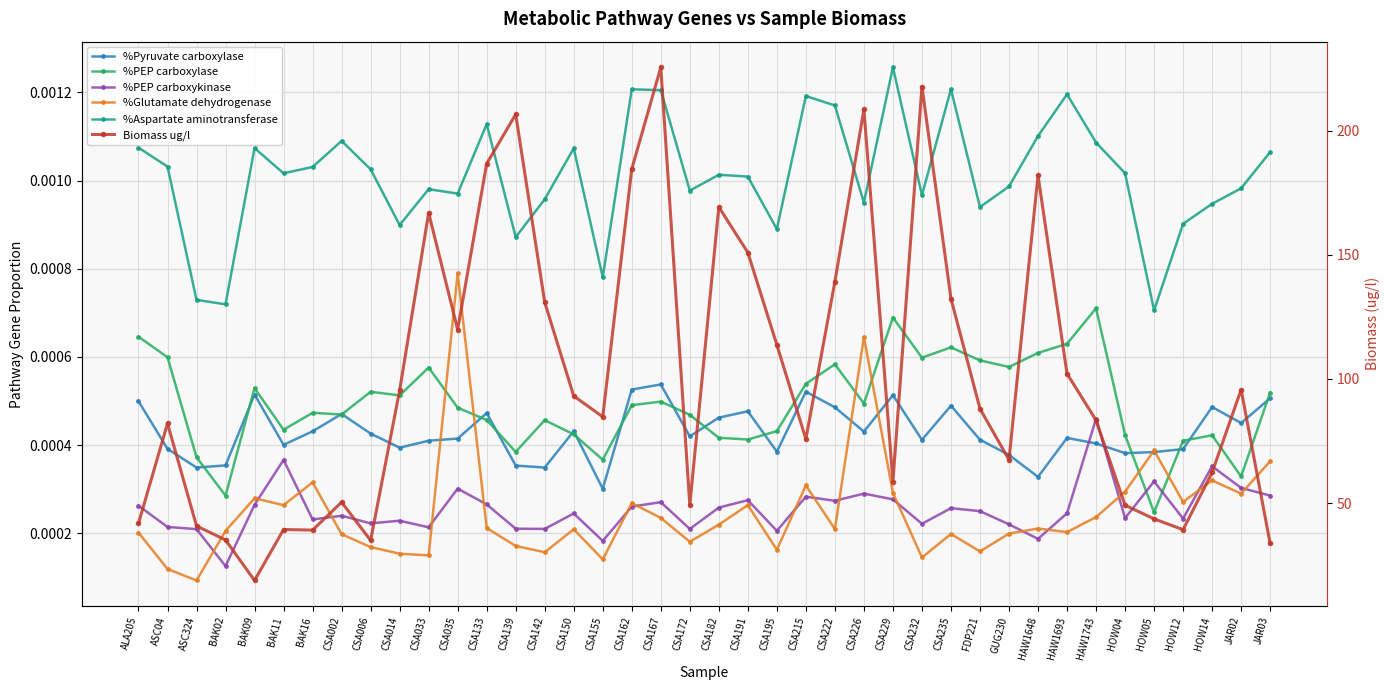

Reading left to right, extract all data points from this chart.

%Pyruvate carboxylase: 0.0	0.0	0.0	0.0	0.0	0.0	0.0	0.0	0.0	0.0	0.0	0.0	0.0	0.0	0.0	0.0	0.0	0.0	0.0	0.0	0.0	0.0	0.0	0.0	0.0	0.0	0.0	0.0	0.0	0.0	0.0	0.0	0.0	0.0	0.0	0.0	0.0	0.0	0.0	0.0
%PEP carboxylase: 0.0	0.0	0.0	0.0	0.0	0.0	0.0	0.0	0.0	0.0	0.0	0.0	0.0	0.0	0.0	0.0	0.0	0.0	0.0	0.0	0.0	0.0	0.0	0.0	0.0	0.0	0.0	0.0	0.0	0.0	0.0	0.0	0.0	0.0	0.0	0.0	0.0	0.0	0.0	0.0
%PEP carboxykinase: 0.0	0.0	0.0	0.0	0.0	0.0	0.0	0.0	0.0	0.0	0.0	0.0	0.0	0.0	0.0	0.0	0.0	0.0	0.0	0.0	0.0	0.0	0.0	0.0	0.0	0.0	0.0	0.0	0.0	0.0	0.0	0.0	0.0	0.0	0.0	0.0	0.0	0.0	0.0	0.0
%Glutamate dehydrogenase: 0.0	0.0	0.0	0.0	0.0	0.0	0.0	0.0	0.0	0.0	0.0	0.0	0.0	0.0	0.0	0.0	0.0	0.0	0.0	0.0	0.0	0.0	0.0	0.0	0.0	0.0	0.0	0.0	0.0	0.0	0.0	0.0	0.0	0.0	0.0	0.0	0.0	0.0	0.0	0.0
%Aspartate aminotransferase: 0.0	0.0	0.0	0.0	0.0	0.0	0.0	0.0	0.0	0.0	0.0	0.0	0.0	0.0	0.0	0.0	0.0	0.0	0.0	0.0	0.0	0.0	0.0	0.0	0.0	0.0	0.0	0.0	0.0	0.0	0.0	0.0	0.0	0.0	0.0	0.0	0.0	0.0	0.0	0.0
Biomass ug/l: 41.9	82.1	40.9	35.2	18.9	39.4	39.2	50.4	35.0	95.4	166.8	119.9	186.7	206.5	130.9	93.1	84.8	184.5	225.4	49.2	169.2	150.9	113.7	75.8	139.2	208.5	58.7	217.7	132.4	88.0	67.5	182.0	102.1	83.4	49.2	43.7	39.4	62.4	95.7	33.8